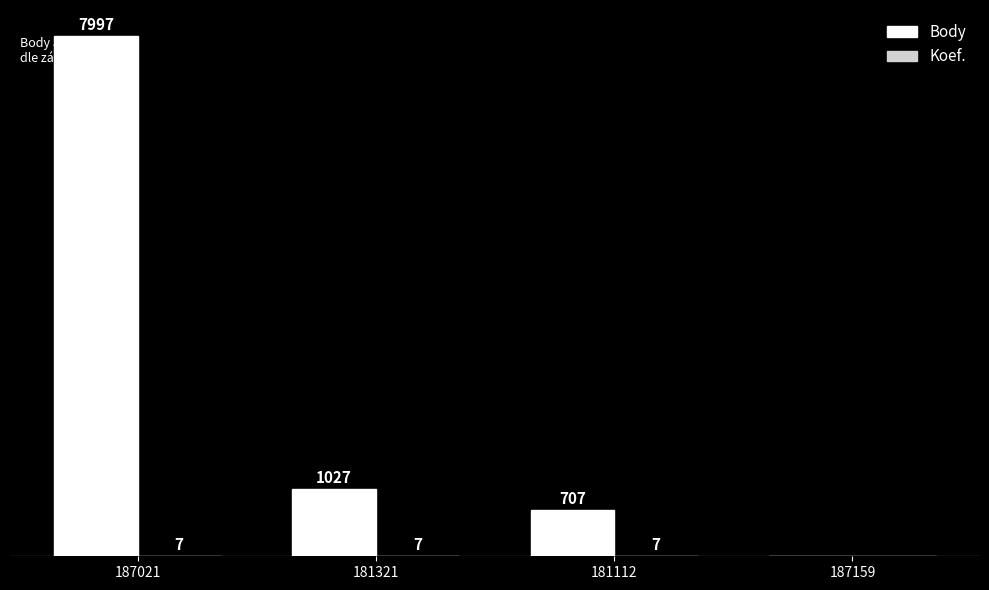

Which series changed the most between 187021 and 181321?

Body